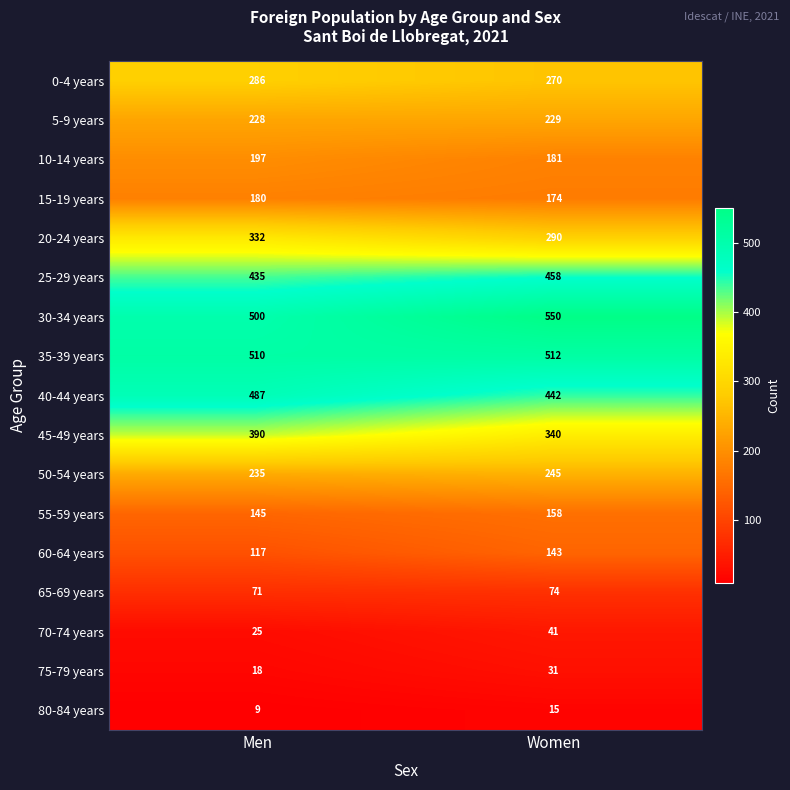

The value of 80-84 years at Men is 9. True or false?

True